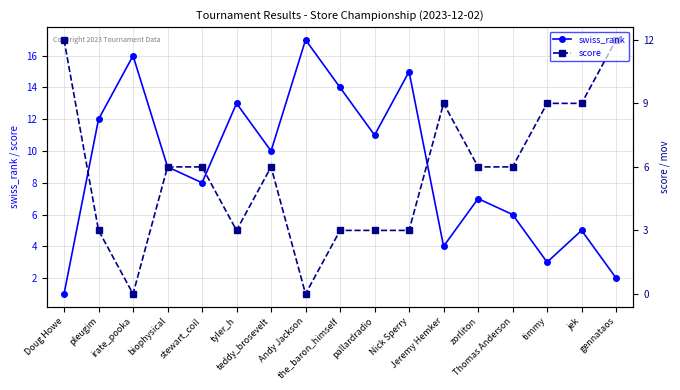

What position from the left is stewart_coil?

5